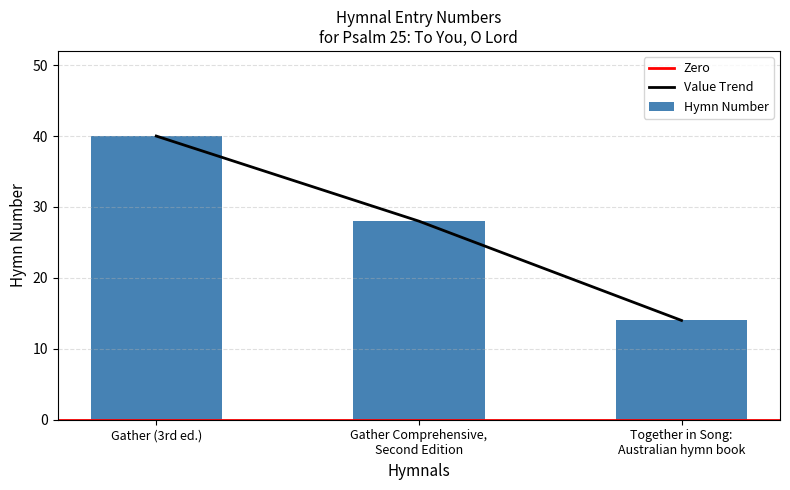

List the labels in order of value, smallest first.

Together in Song:
Australian hymn book, Gather Comprehensive,
Second Edition, Gather (3rd ed.)